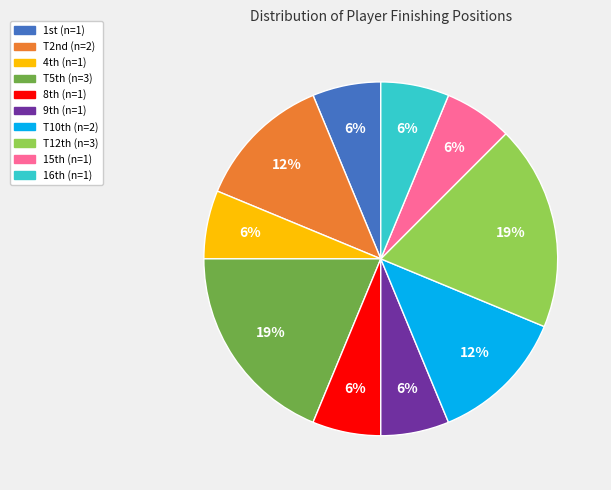

To the nearest percent, what is the average slice percentage?

10%